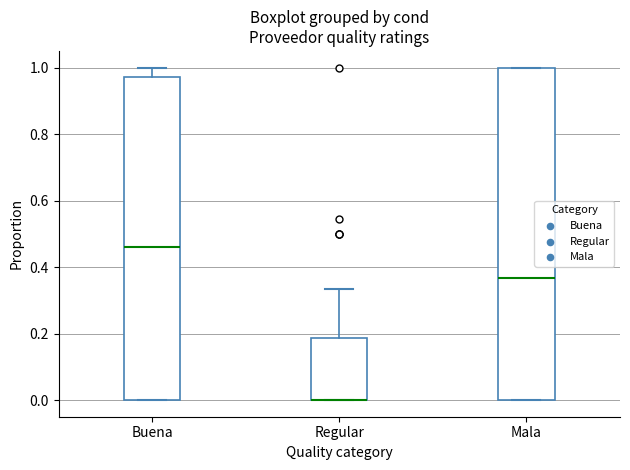

Reading left to right, read every box against the y-axis: the position of its median line, the range the box covers, and the ends of its whiskers. The values are not printed on the chart, so give them approximately, as read against the axis.

Buena: median 0.46, box 0.00 to 0.98, whiskers 0.00 to 1.00
Regular: median 0.00 (drawn on the box's lower edge), box 0.00 to 0.18, whiskers 0.00 to 0.34
Mala: median 0.36, box 0.00 to 1.00, whiskers 0.00 to 1.00